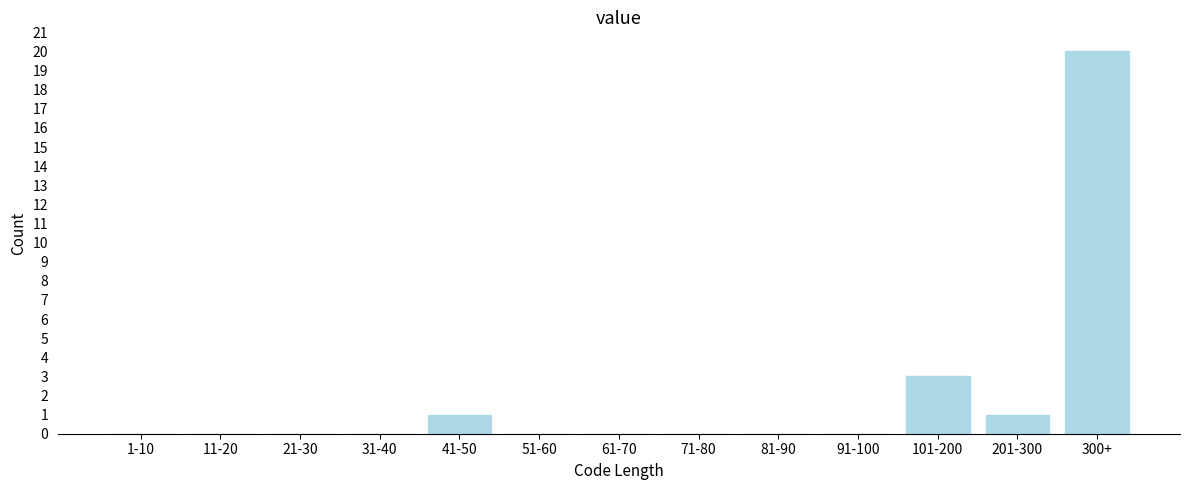

Reading left to right, list all the values displayed in this chart.

1-10=0	11-20=0	21-30=0	31-40=0	41-50=1	51-60=0	61-70=0	71-80=0	81-90=0	91-100=0	101-200=3	201-300=1	300+=20